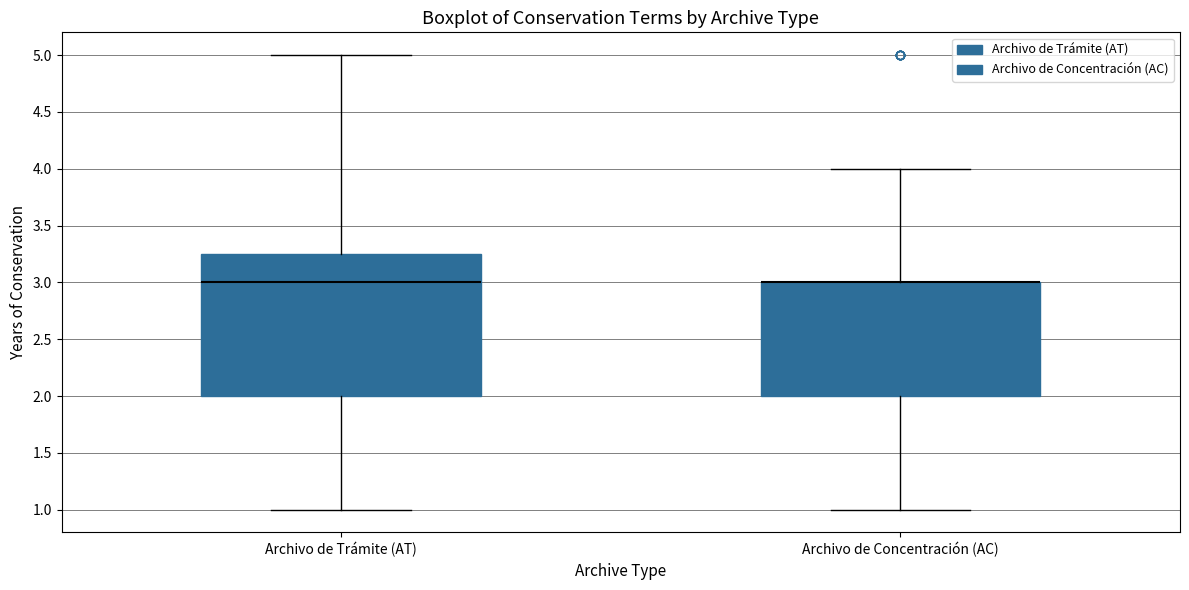

Where does the upper whisker of the box for Archivo de Concentración (AC) end on the y-axis? The values are not printed on the chart, so give them approximately, as read against the axis.

4.00